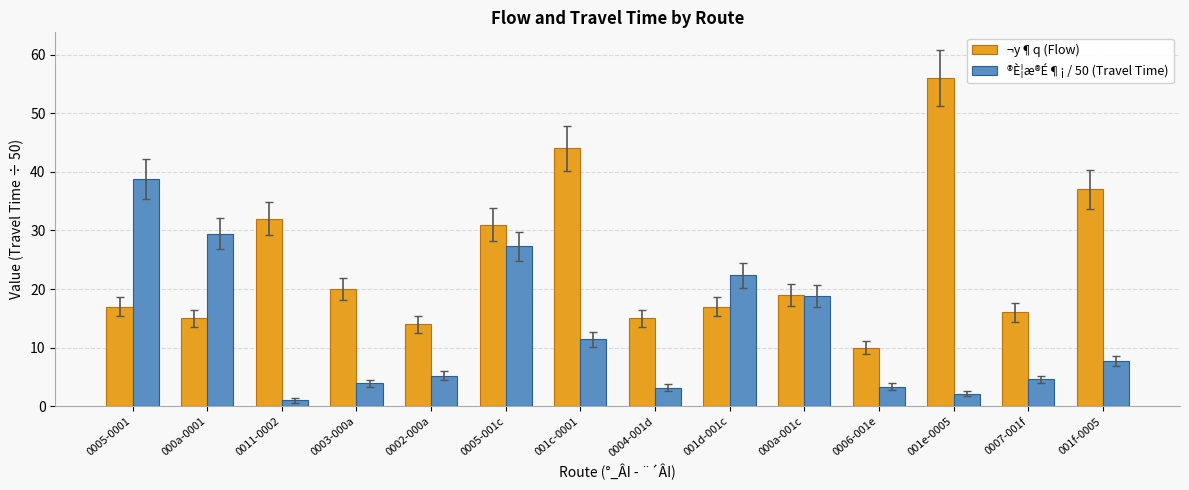

What is the minimum value for ¬y¶q (Flow)?

10.0